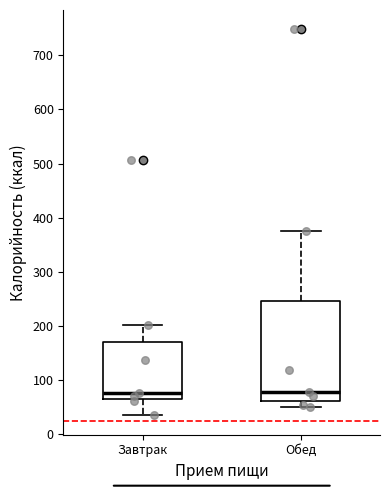

Comparing the boxes themselves (not the whiskers), which one is the tallest?

Обед